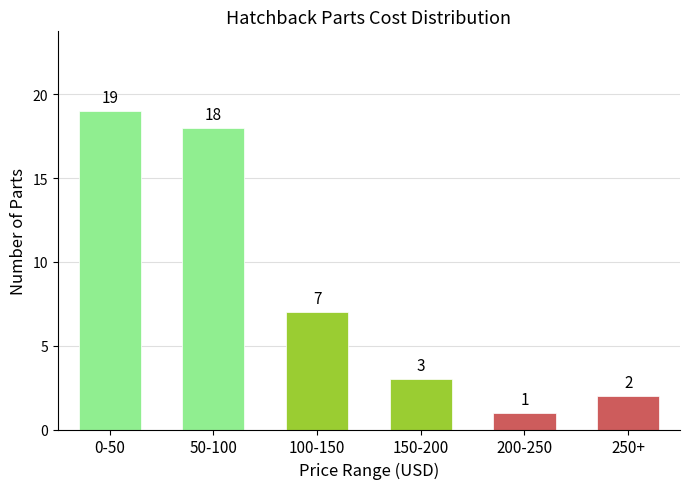

Reading left to right, transcribe all the data shown in this chart.

0-50=19	50-100=18	100-150=7	150-200=3	200-250=1	250+=2